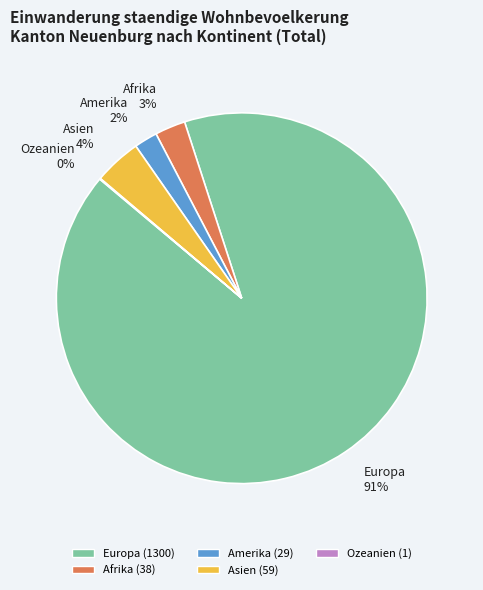

Is the sum of Amerika and Europa greater than half?

Yes